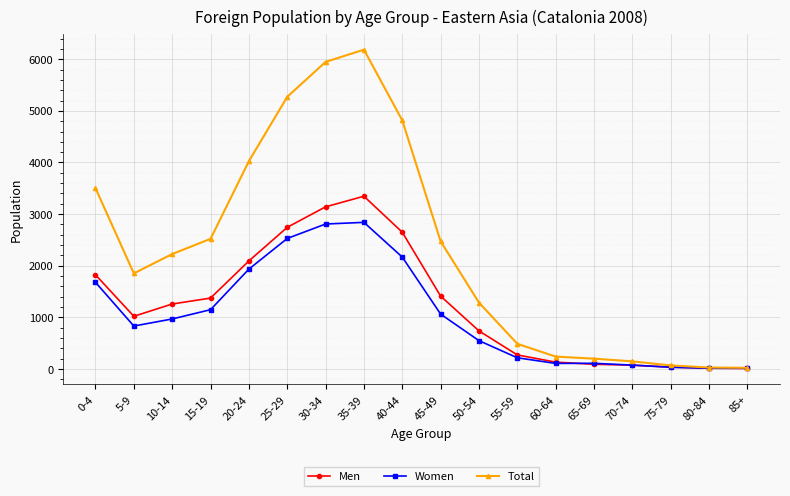

What is the label of the 5th point from the left?

20-24